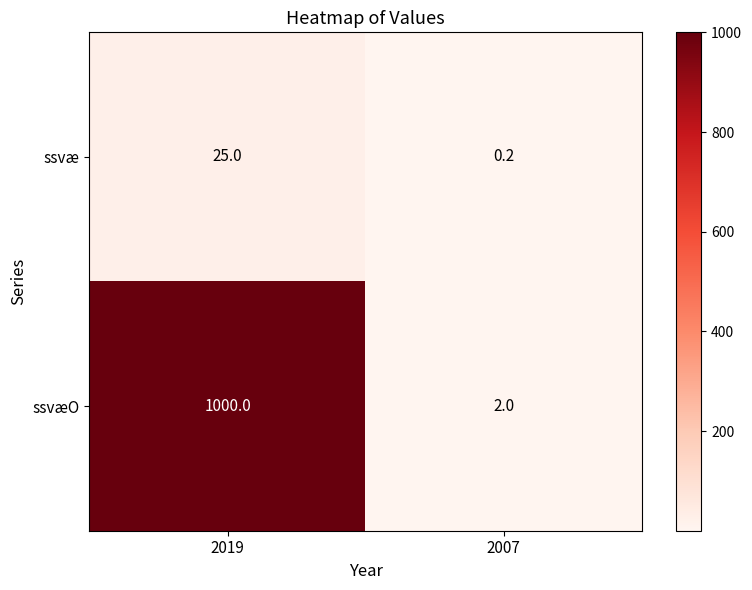

Reading right to left, transcribe all the data shown in this chart.

ssvæ: 0.2	25.0
ssvæO: 2.0	1000.0